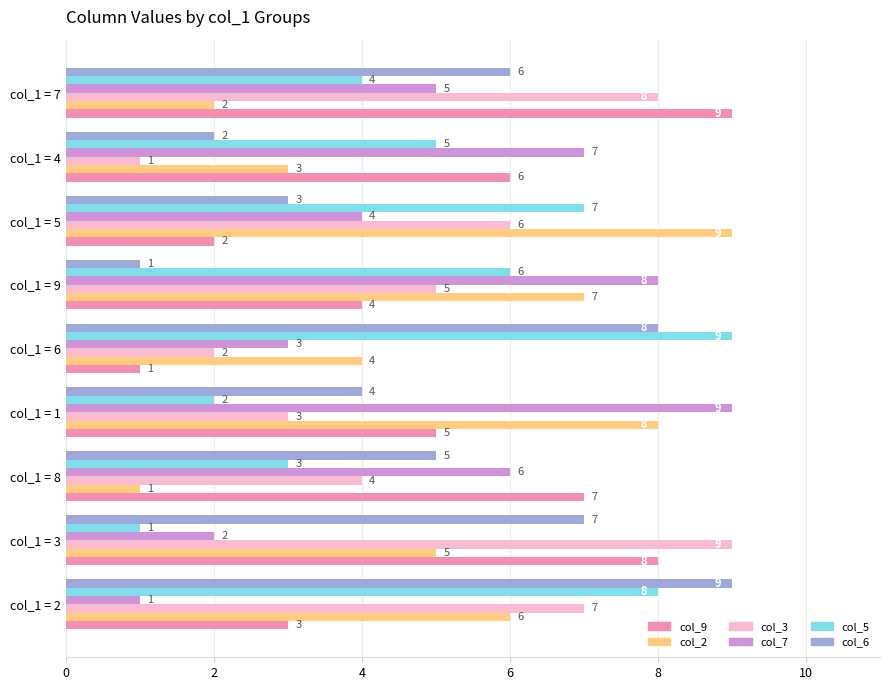

How many values in the col_6 series are below 5?

4